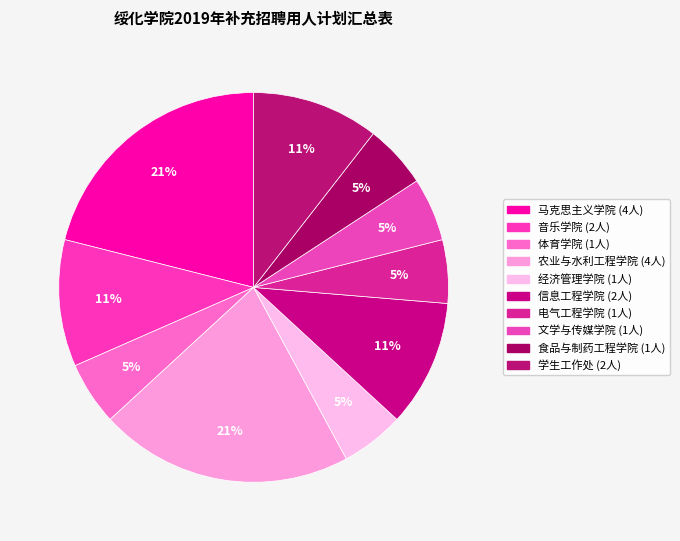

Which has a higher value, 文学与传媒学院 or 音乐学院?

音乐学院